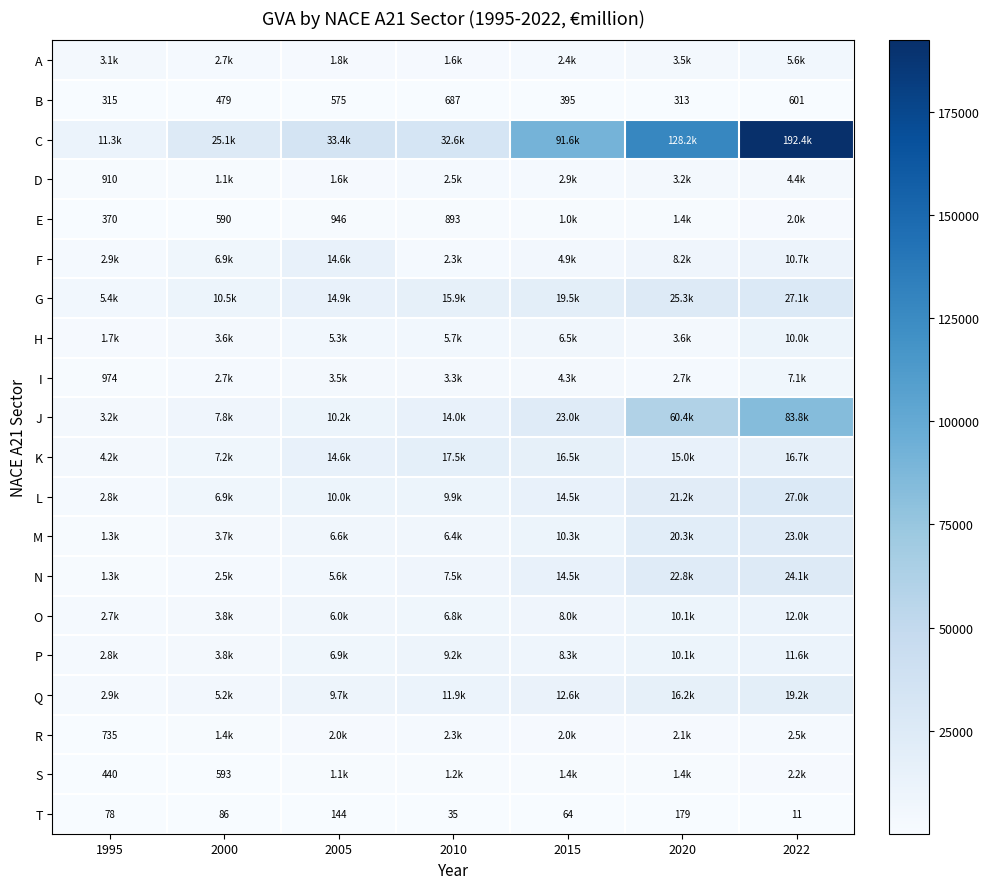

How many values in the T series are below 78?

3